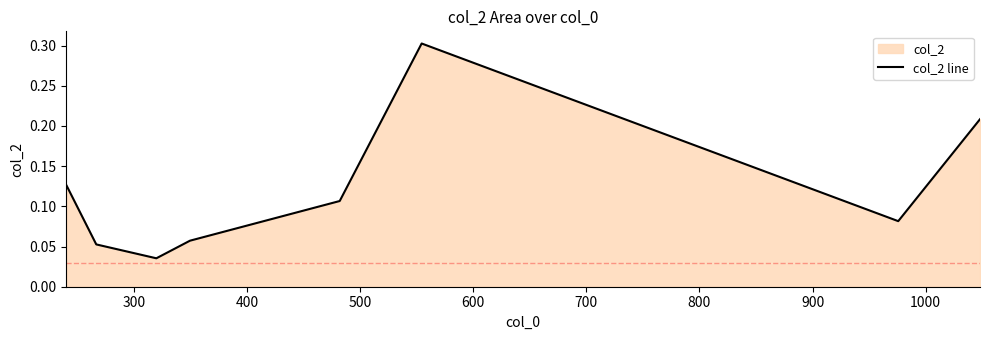

Count the values in the range 0 to 1.

8